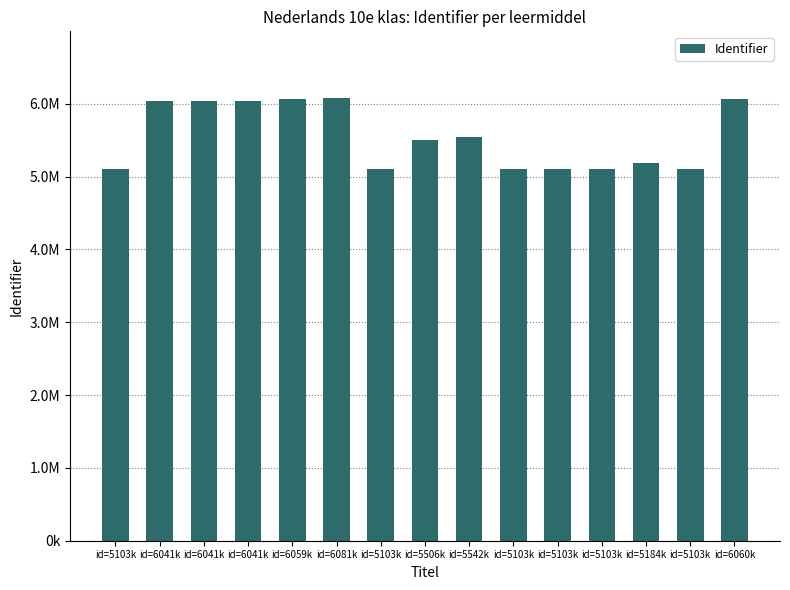

What is the difference between the second highest and minimum values?

956566